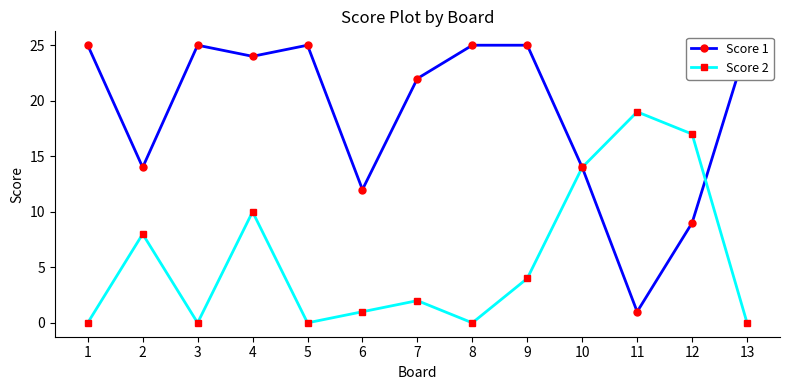

Which series has the largest total across all categories?

Score 1